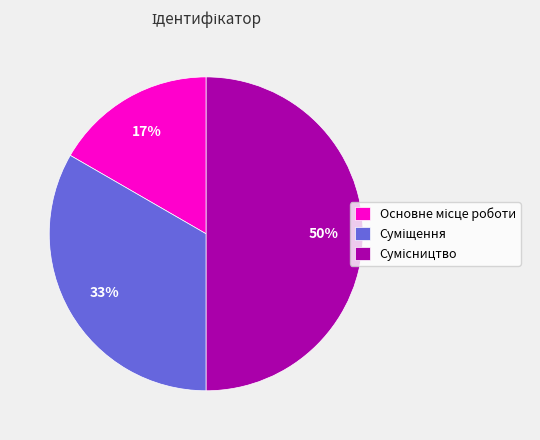

To the nearest percent, what is the difference between the largest and smallest slice percentages?

33%